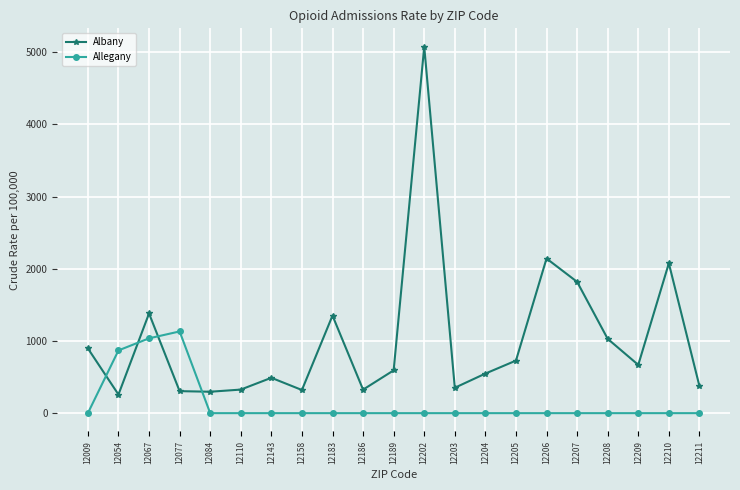

What is the difference between the highest and lowest values at 12067?

344.5